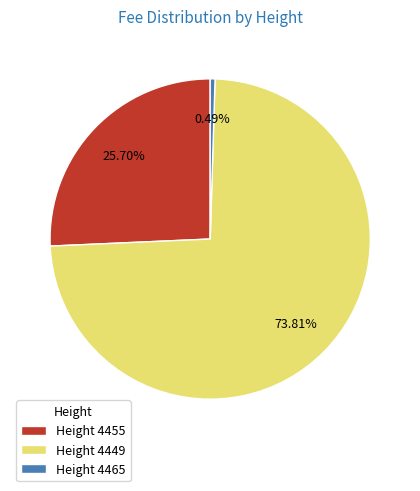

Rank the categories by value from lowest to highest.

Height 4465, Height 4455, Height 4449